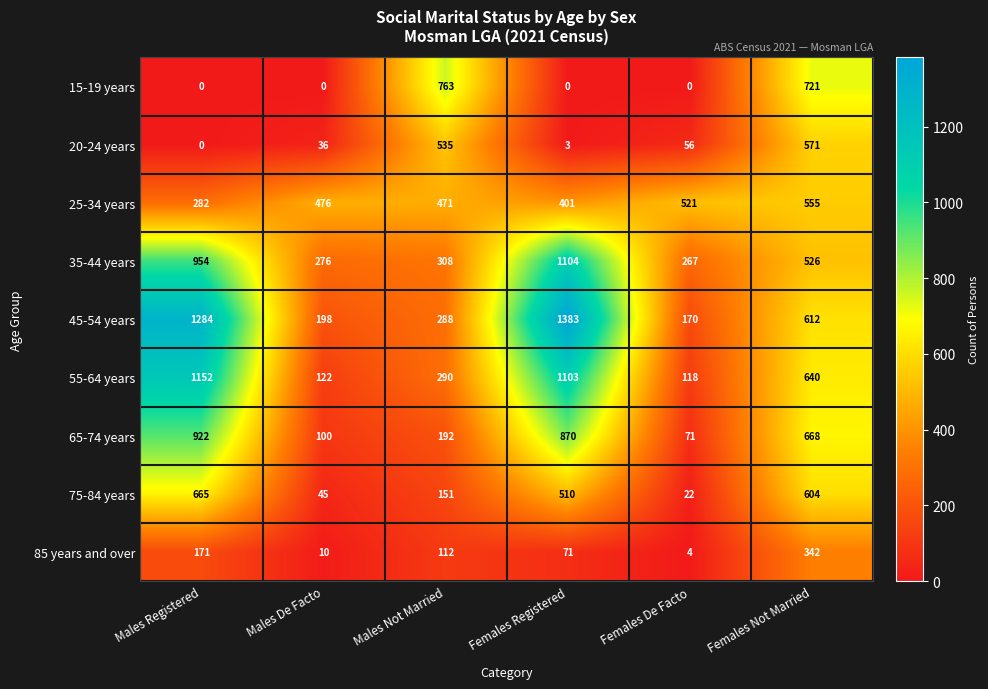

At which label does 85 years and over reach its peak?

Females Not Married